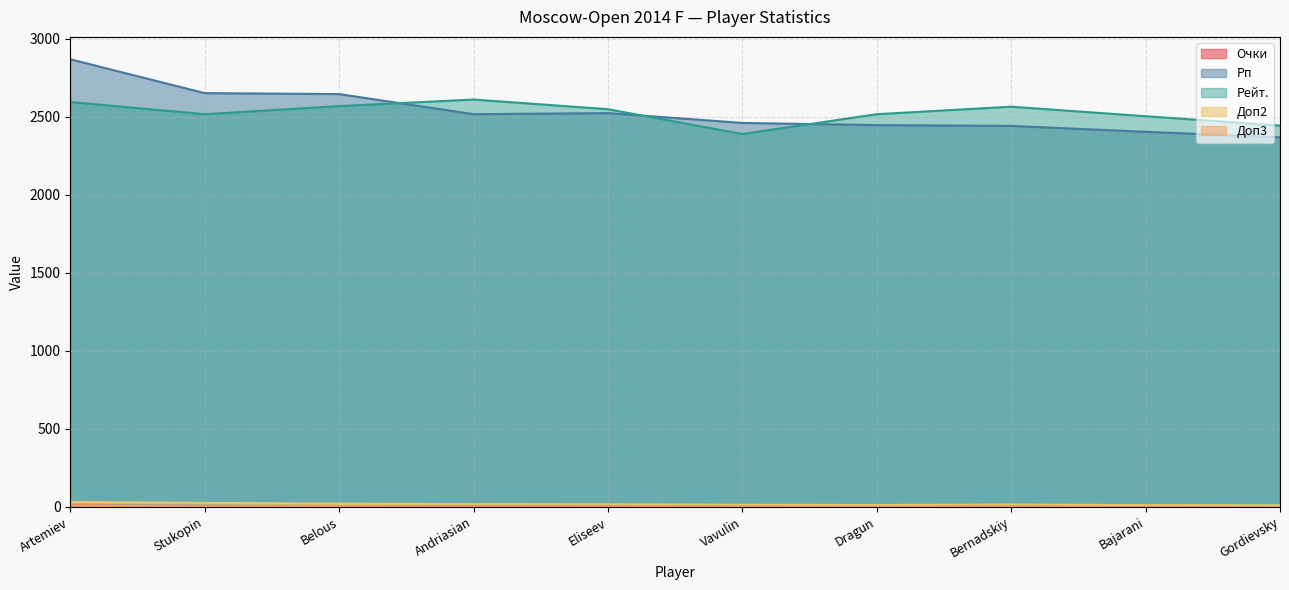

In Доп3, how many points are lower than both neighbors (excluding endpoints)?

2